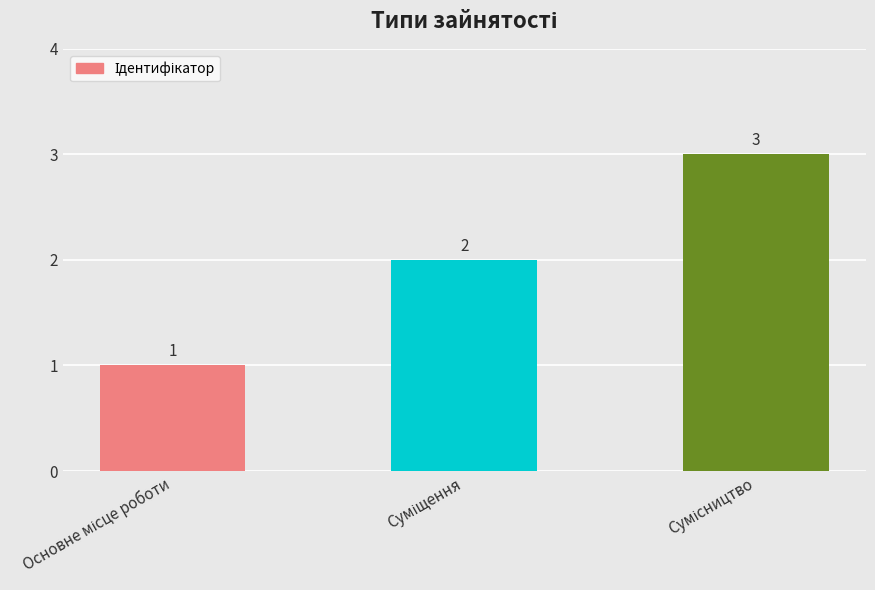

What is the value of the 2nd bar from the left?

2